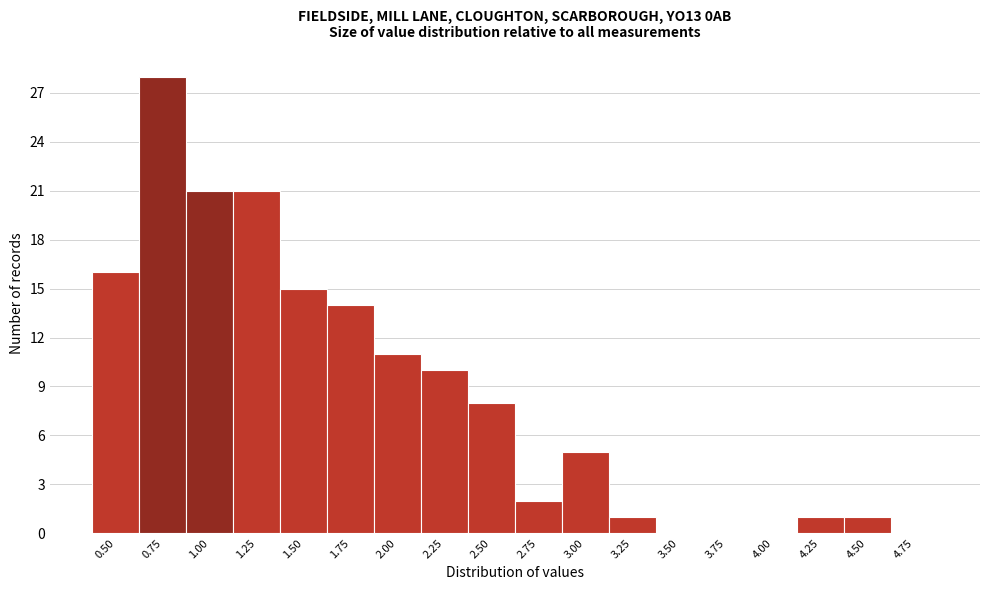

Reading left to right, transcribe all the data shown in this chart.

0.50=16	0.75=28	1.00=21	1.25=21	1.50=15	1.75=14	2.00=11	2.25=10	2.50=8	2.75=2	3.00=5	3.25=1	3.50=0	3.75=0	4.00=0	4.25=1	4.50=1	4.75=0